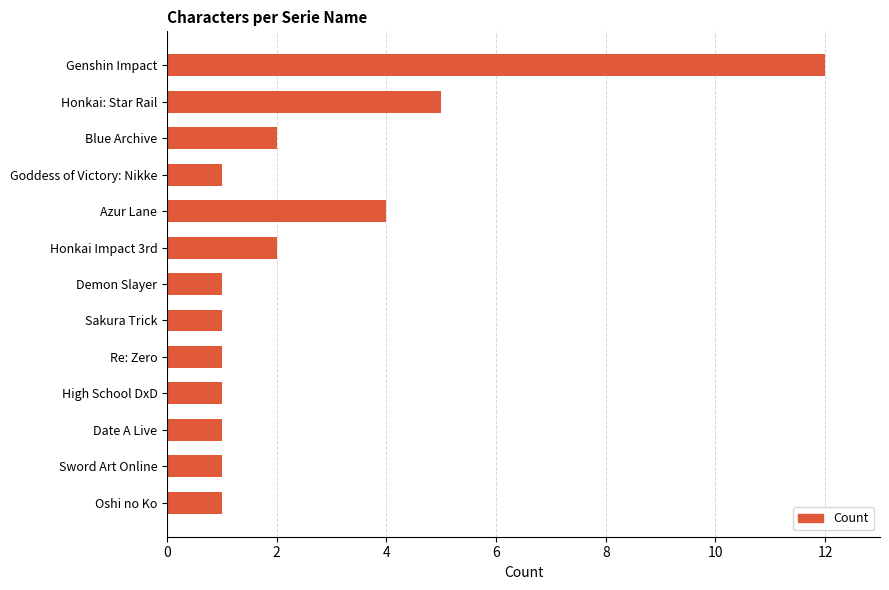

How many bars are there in total?

13